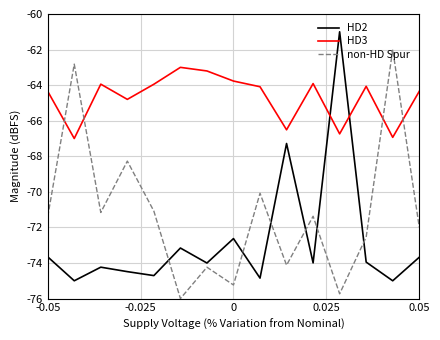

List the series in order of their overall mean, lowest first.

HD2, non-HD Spur, HD3